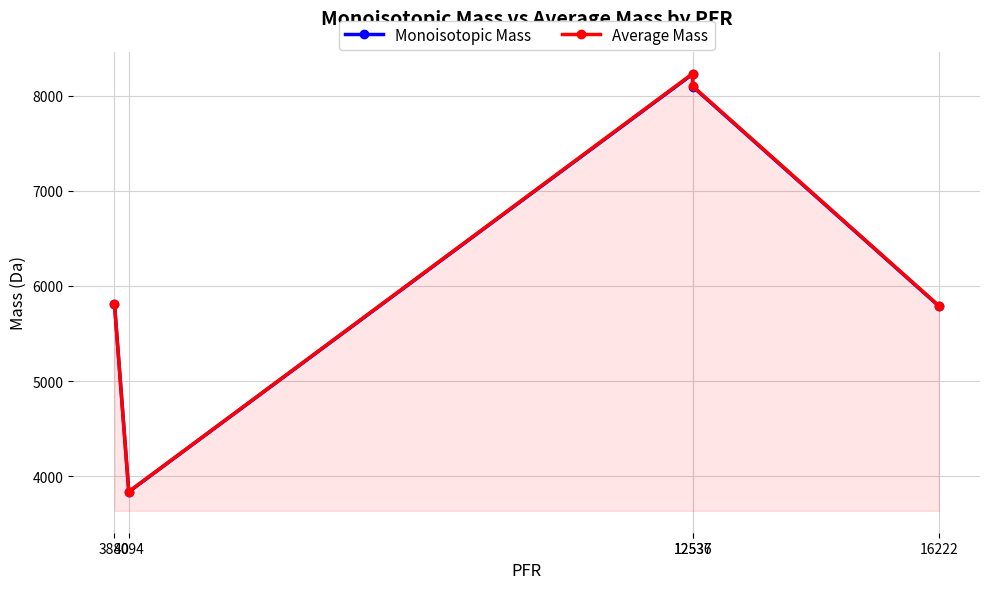

In Average Mass, how many points are higher than both neighbors (excluding endpoints)?

1